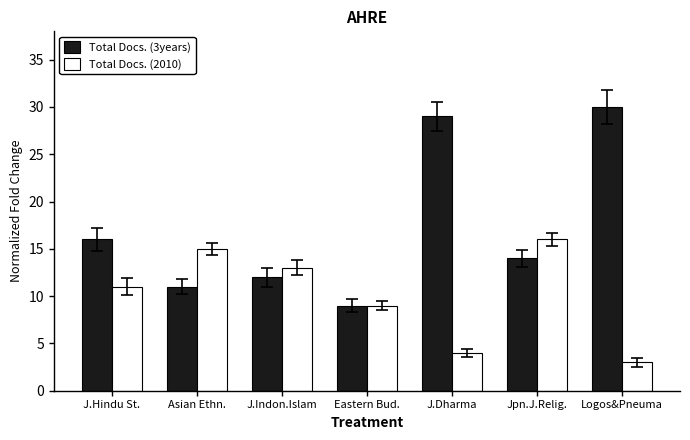

How many bars are there in total?

14